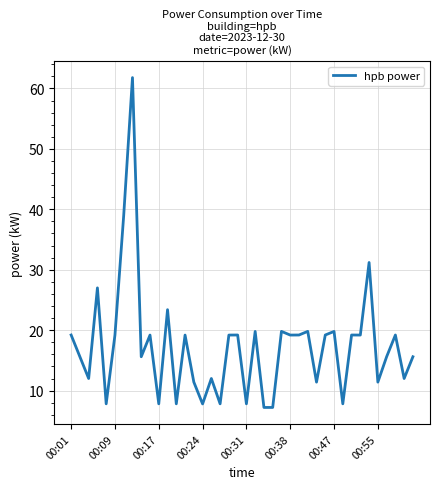

What is the difference between the maximum and minimum values?

54.6